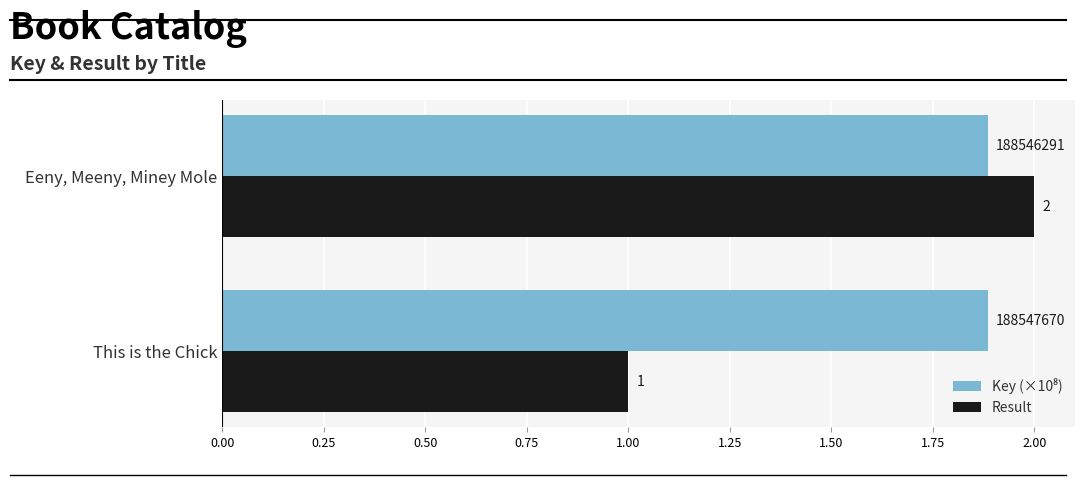

At which category is the sum across all series the highest?

Eeny, Meeny, Miney Mole